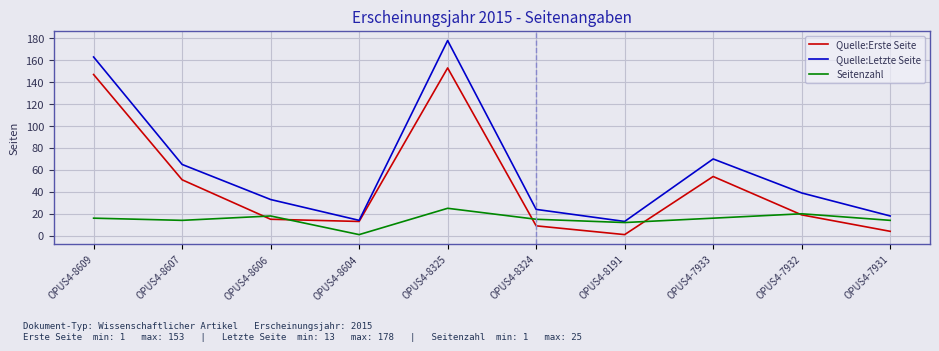

Rank the series by their maximum value, from highest to lowest.

Quelle:Letzte Seite, Quelle:Erste Seite, Seitenzahl